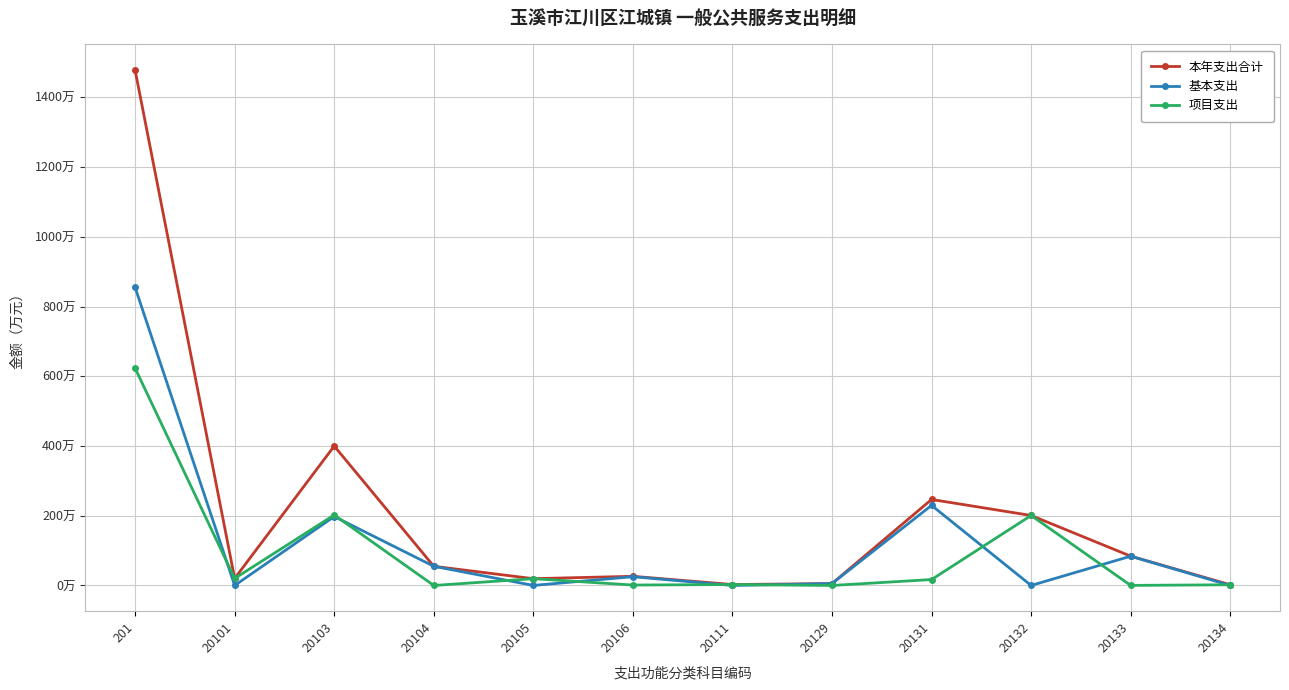

What value does the 基本支出 series have at 20105?

0.1